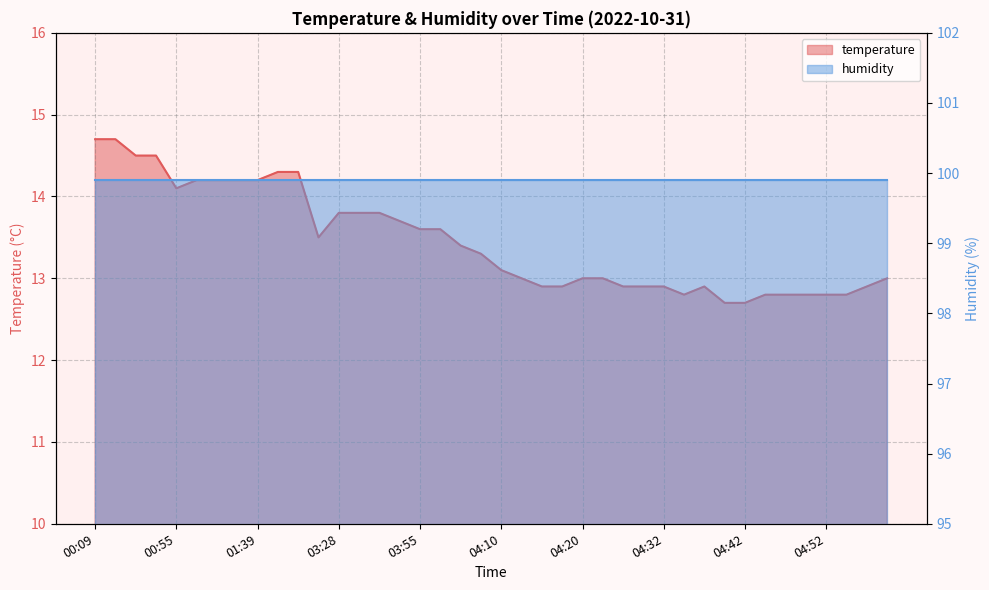

Which category has the highest value across all series?

00:09